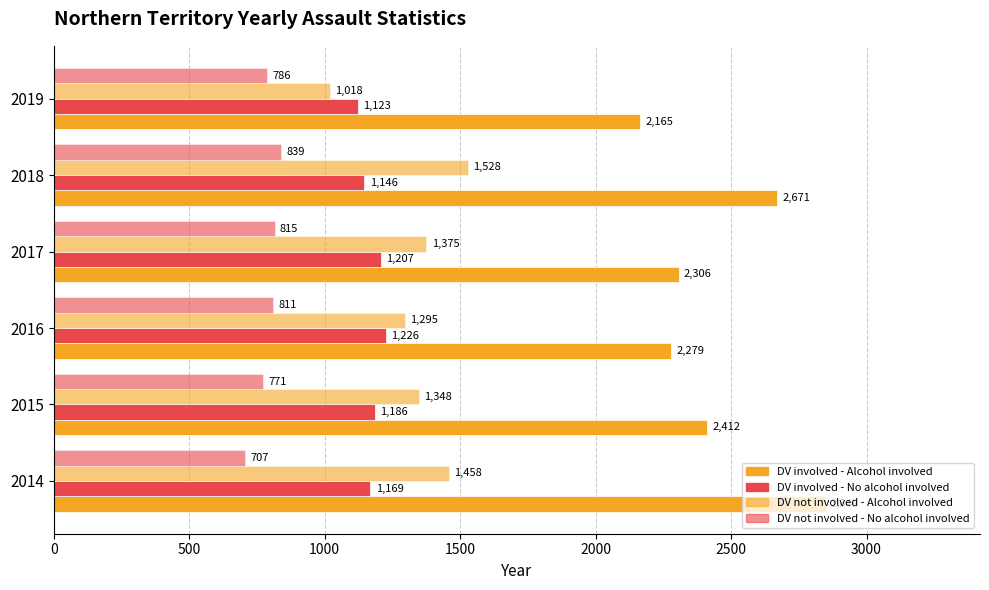

At how many categories does at least one series exceed 1509?

6